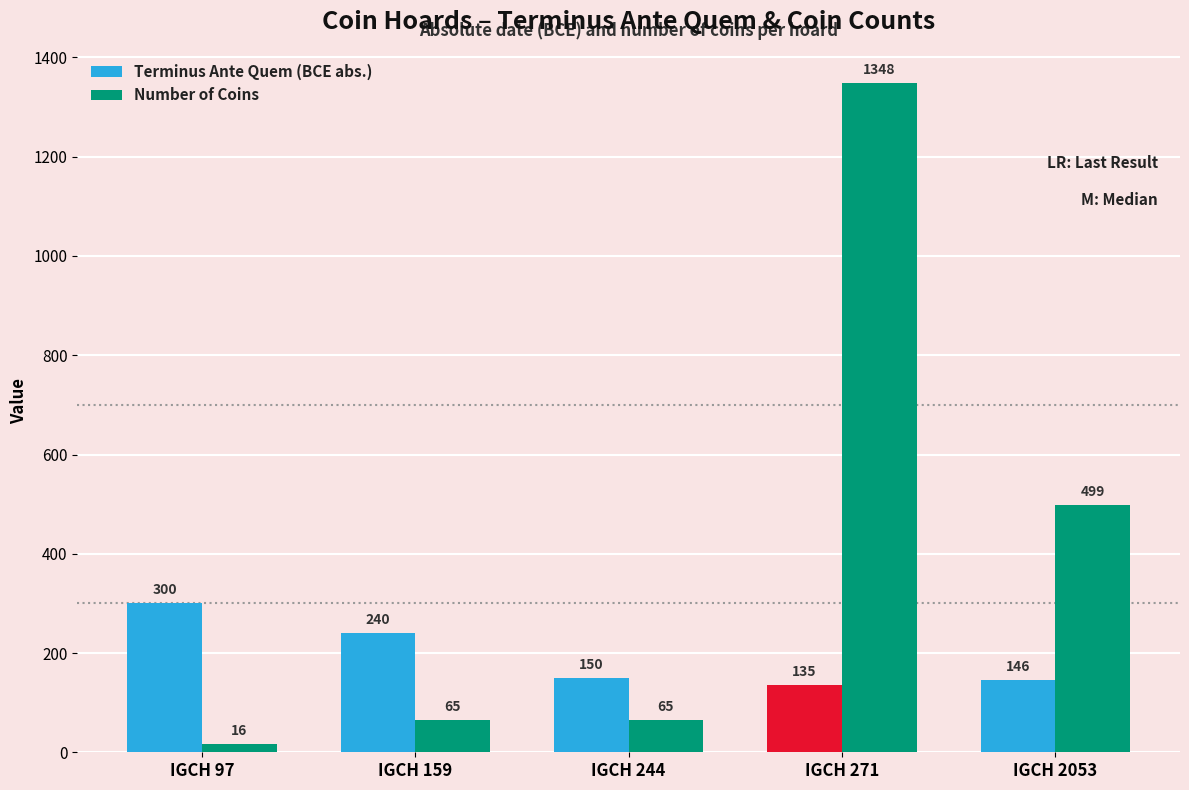

How many distinct data groups are displayed?

2